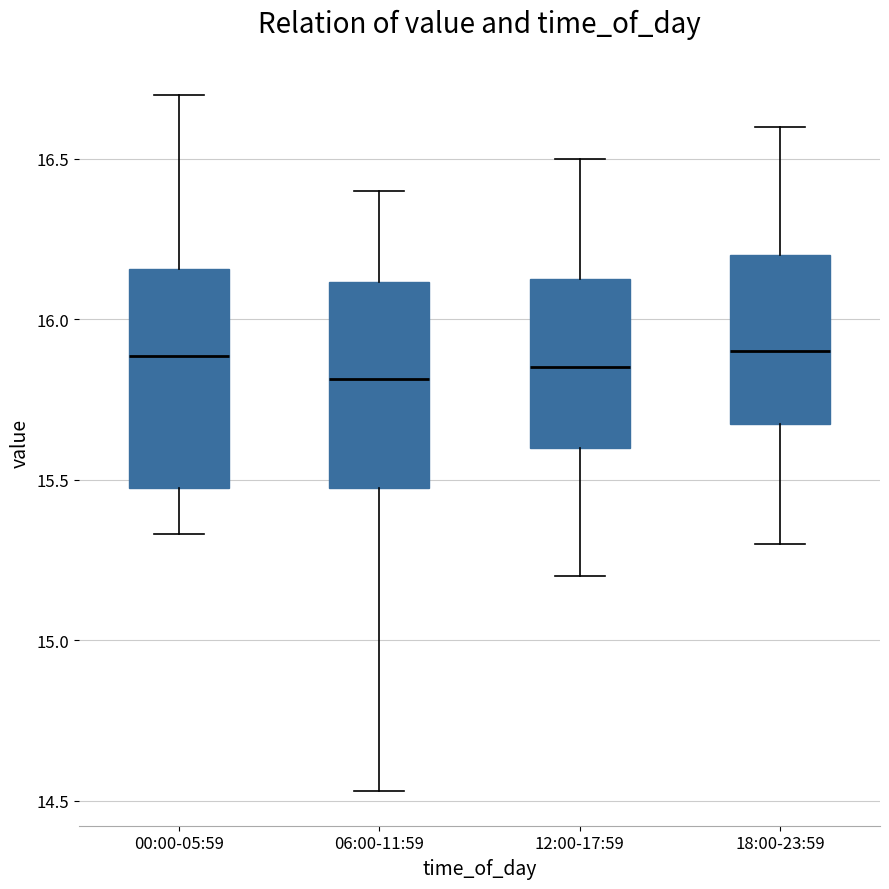

Reading left to right, transcribe this box plot: for each box, give where its median line is, the range the box spans, and where its two whiskers end, as read against the y-axis. The values are not printed on the chart, so give them approximately, as read against the axis.

00:00-05:59: median 15.90, box 15.50 to 16.15, whiskers 15.35 to 16.70
06:00-11:59: median 15.80, box 15.50 to 16.10, whiskers 14.55 to 16.40
12:00-17:59: median 15.85, box 15.60 to 16.15, whiskers 15.20 to 16.50
18:00-23:59: median 15.90, box 15.70 to 16.20, whiskers 15.30 to 16.60